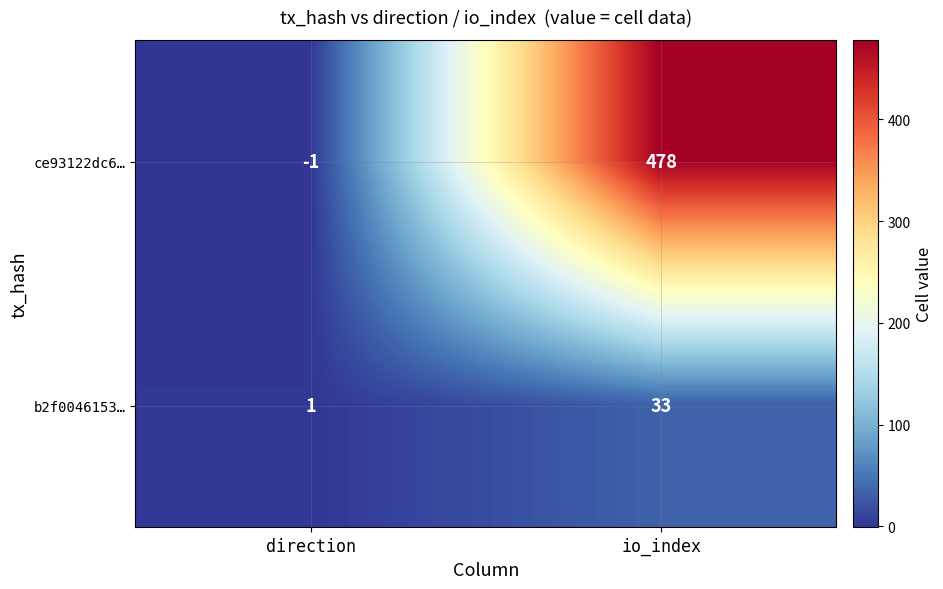

The b2f0046153… series shows 33 at io_index. True or false?

True